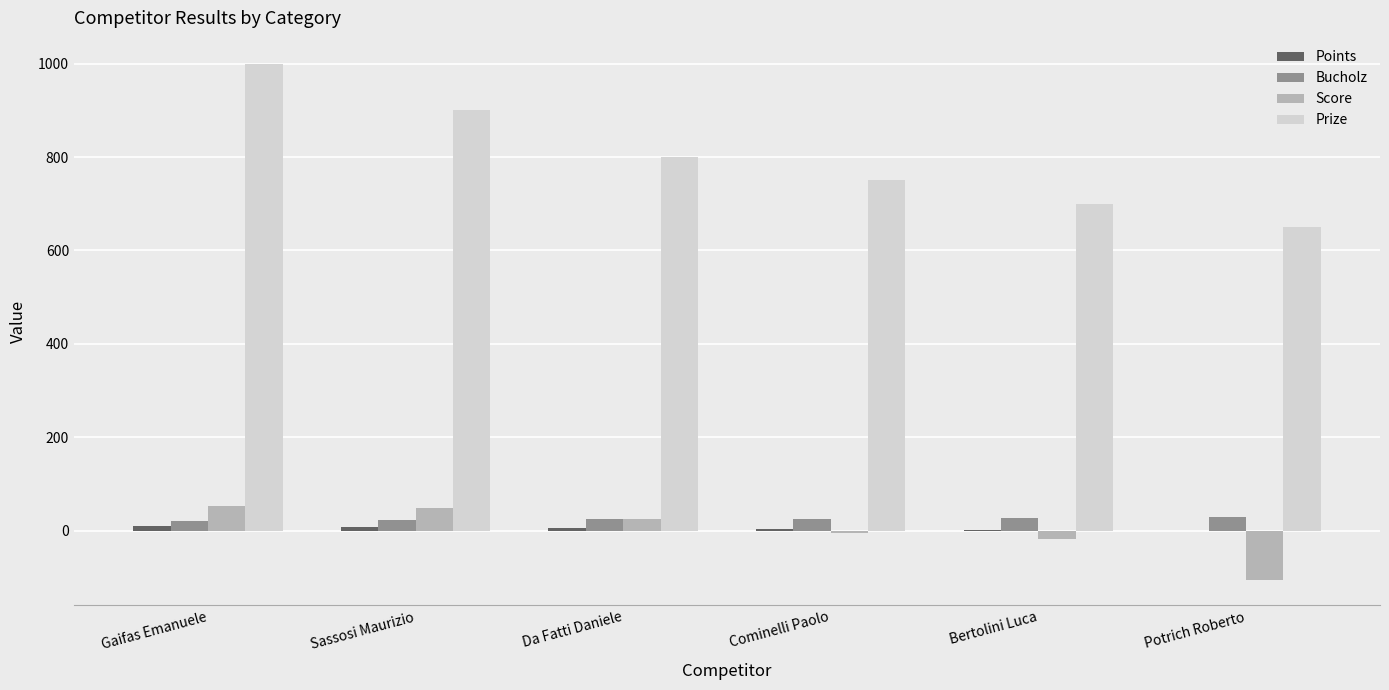

The value of Prize at Da Fatti Daniele is 800. True or false?

True